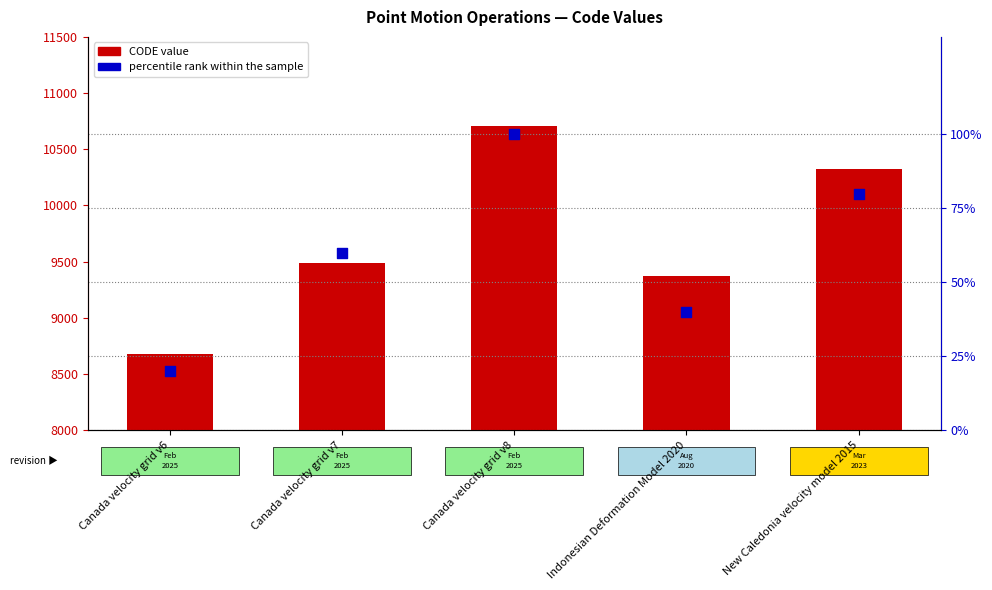

At how many categories does at least one series exceed 833?

5